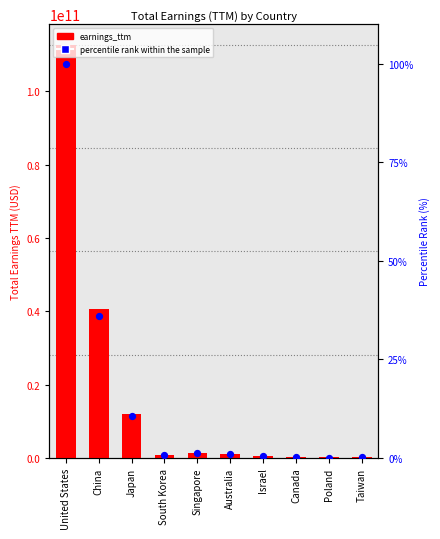

At how many categories does at least one series exceed 80200348149?

1